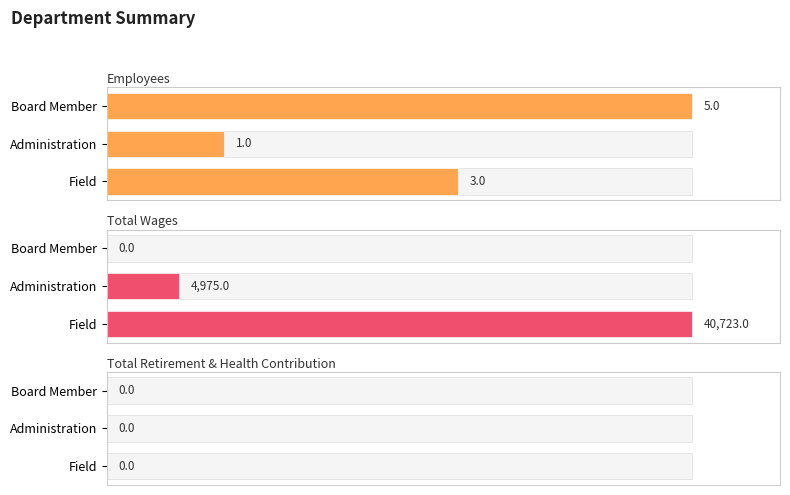

How many categories are shown in the chart?

3